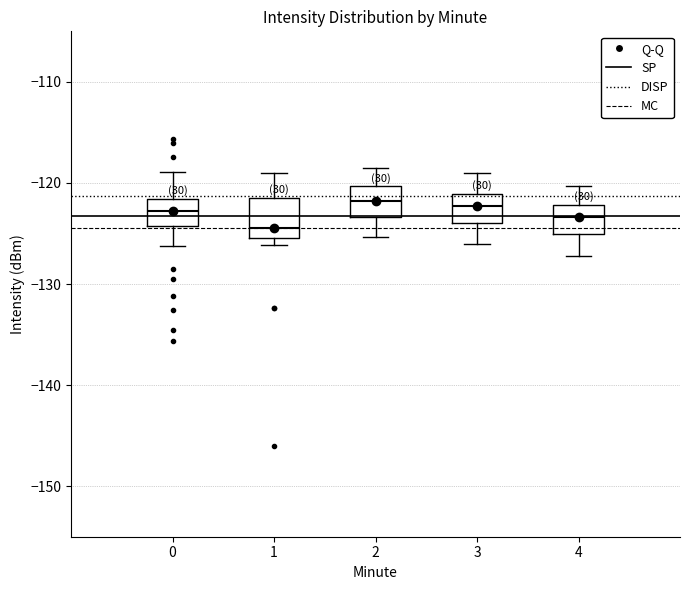

Which box's median line is the lowest?

1